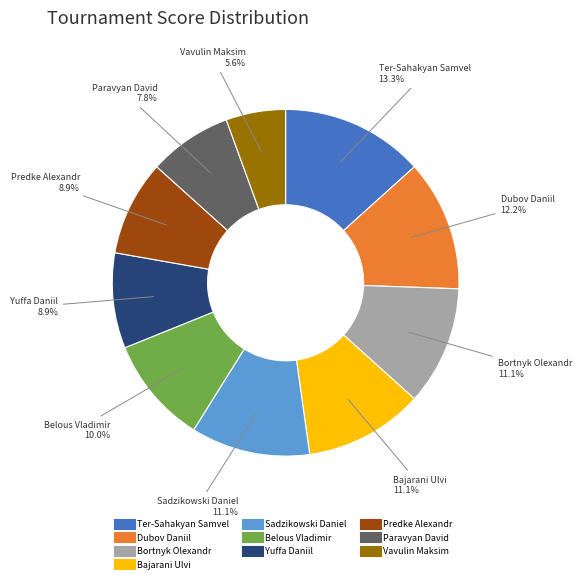

Does Paravyan David account for over 50% of the chart?

No